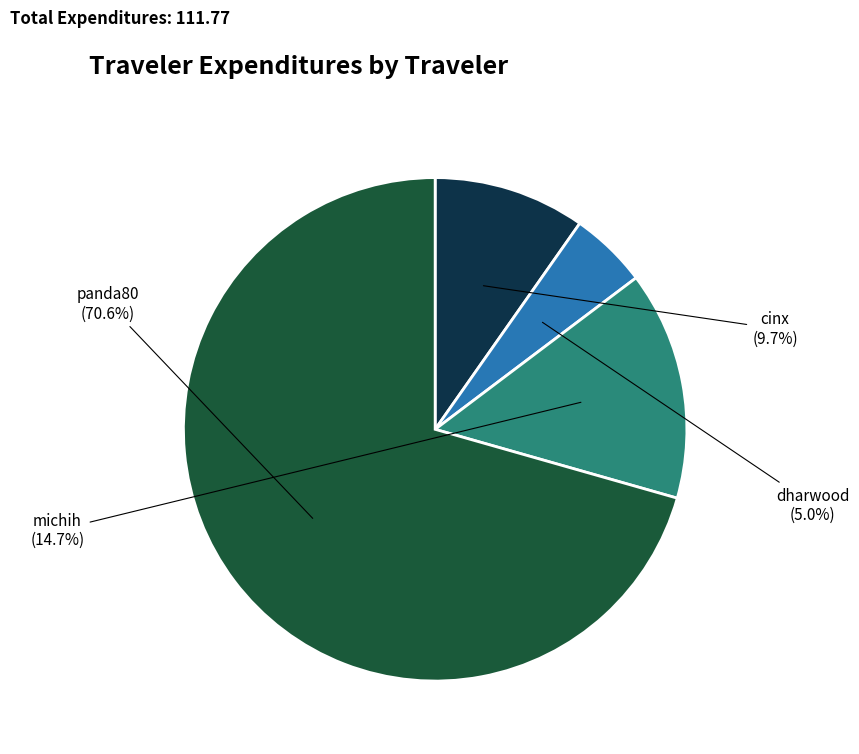

Does any single category account for the majority?

Yes